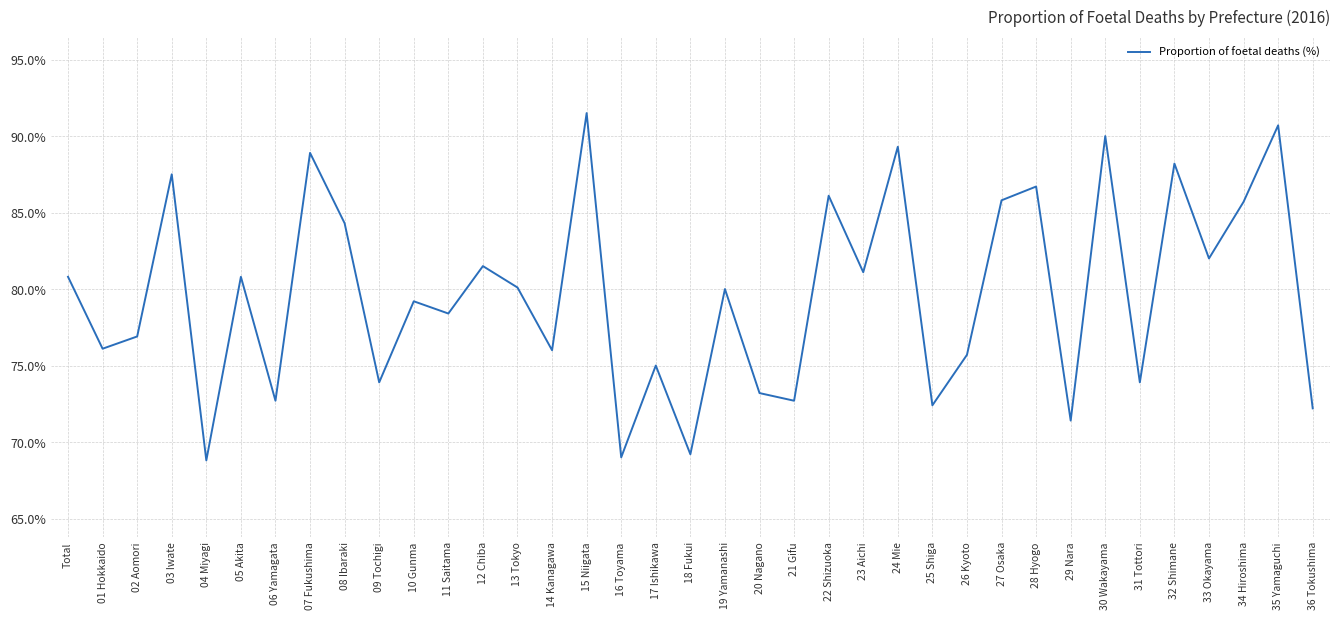

What is the difference between the maximum and minimum values?

22.7